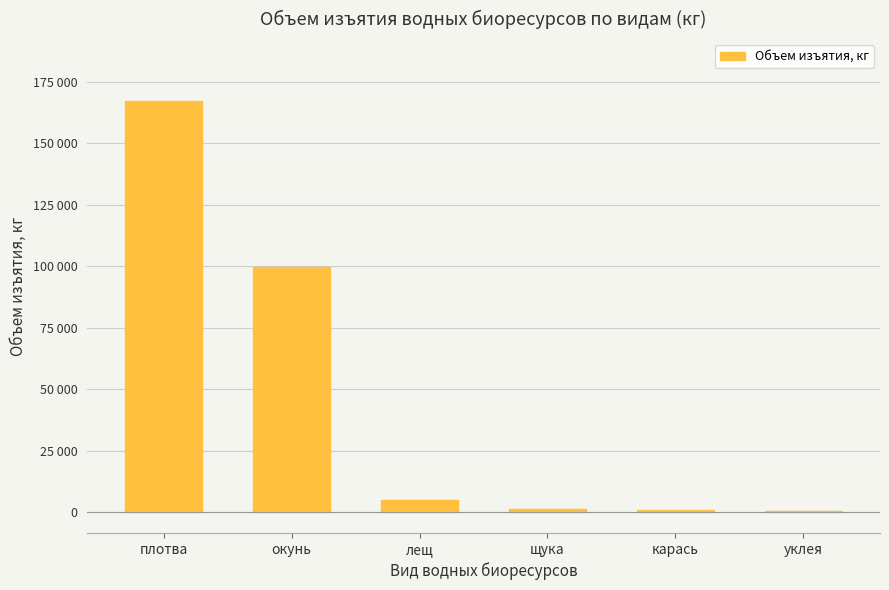

How many values are below 5000?

3